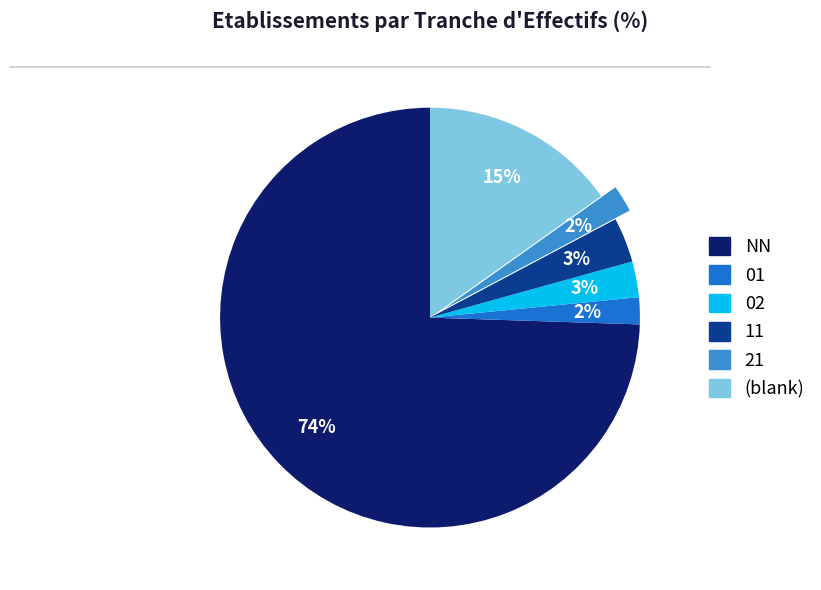

Does any single category account for the majority?

Yes